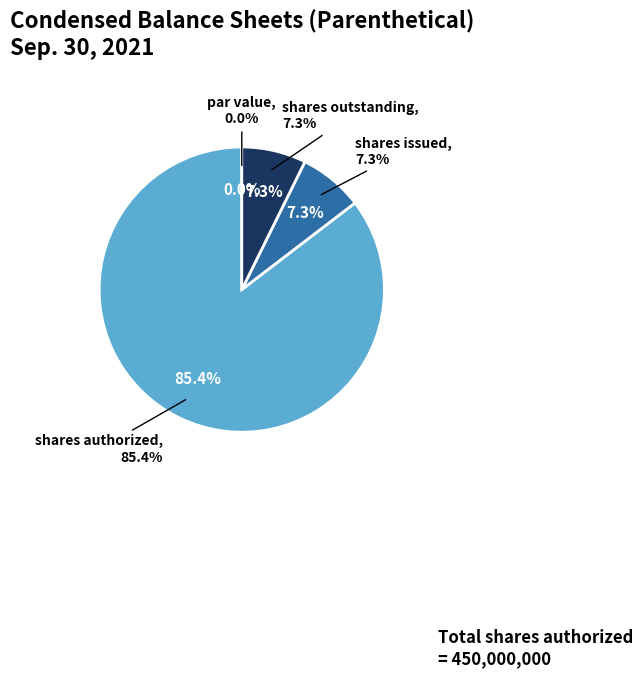

What is the change in value from Common stock, shares authorized to Common stock, shares issued?

-411524840.0